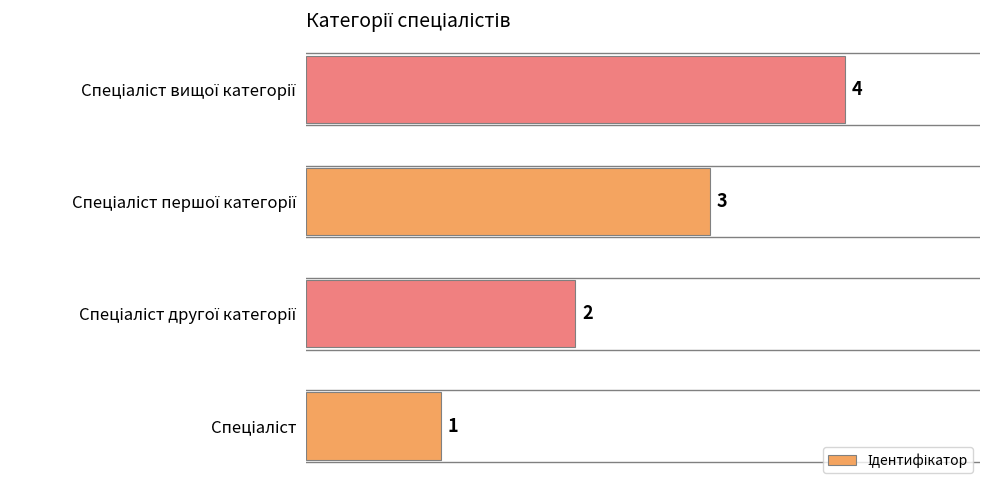

What is the maximum value shown in the chart?

4